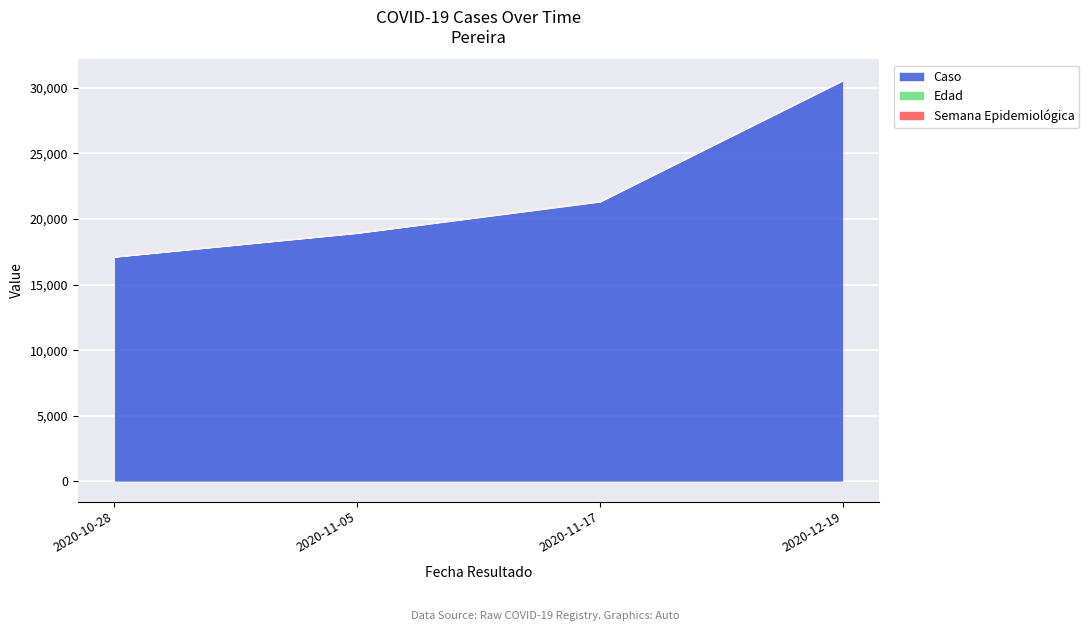

Reading right to left, list all the values displayed in this chart.

Caso: 2020-12-19=30541	2020-11-17=21308	2020-11-05=18915	2020-10-28=17105
Edad: 2020-12-19=35	2020-11-17=57	2020-11-05=31	2020-10-28=12
Semana Epidemiológica: 2020-12-19=51	2020-11-17=47	2020-11-05=45	2020-10-28=44